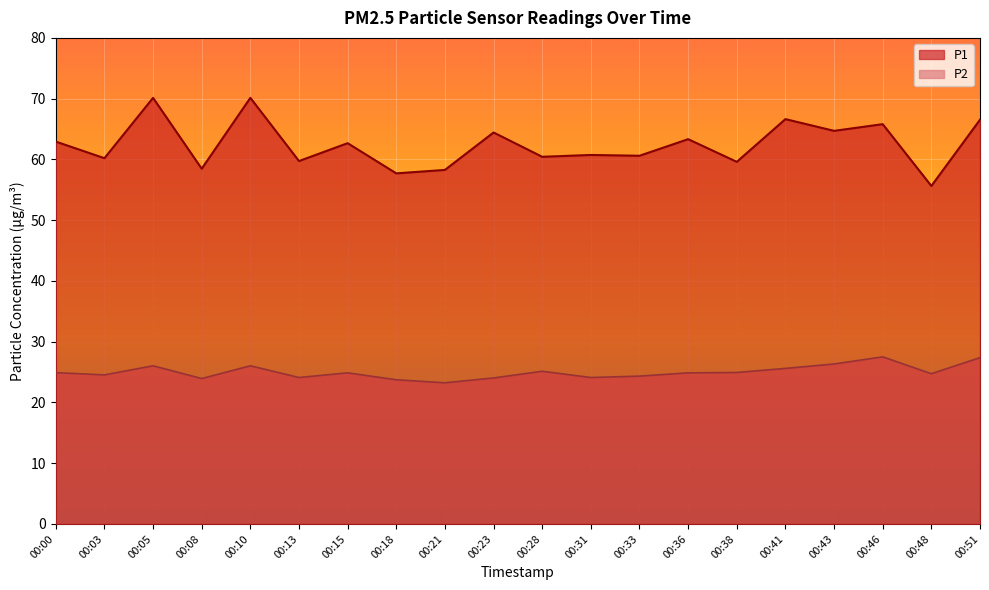

What is the lowest value of the P2 series?

23.2